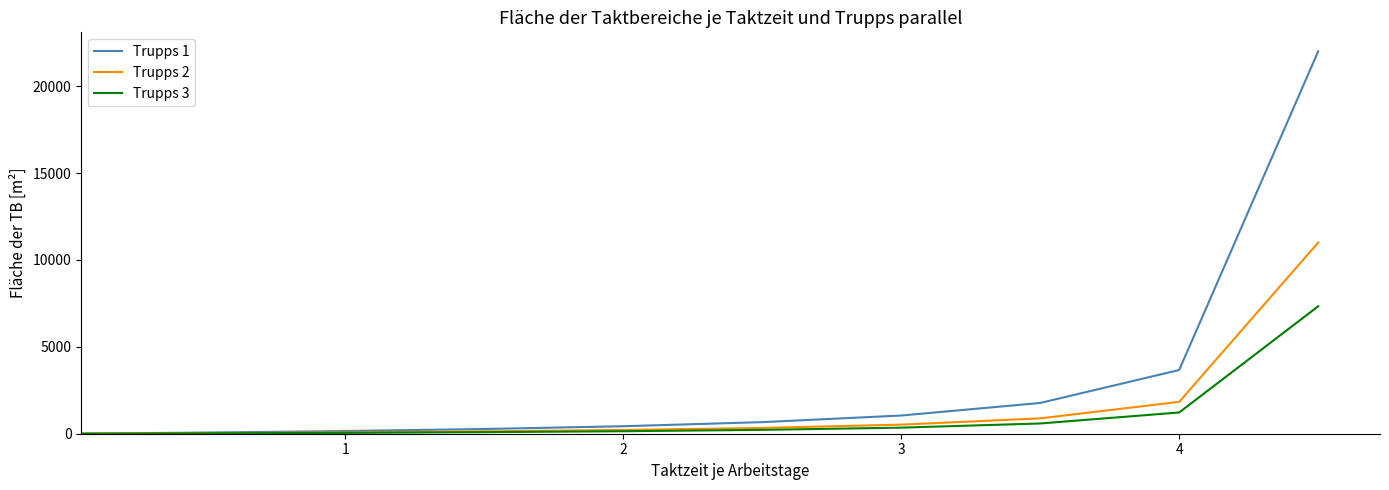

What is the maximum value shown in the chart?

22000.0